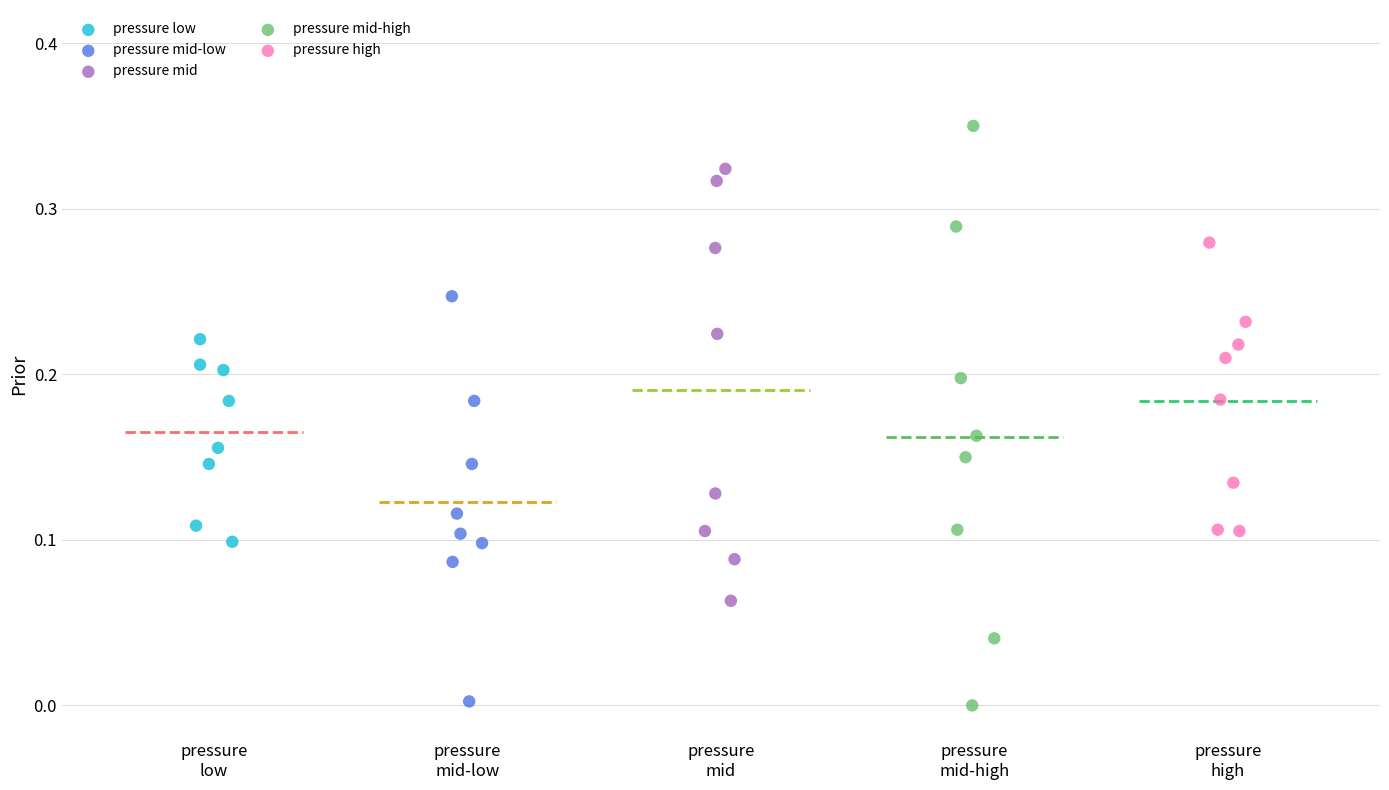

Which series reaches the maximum Y coordinate?

pressure mid-high